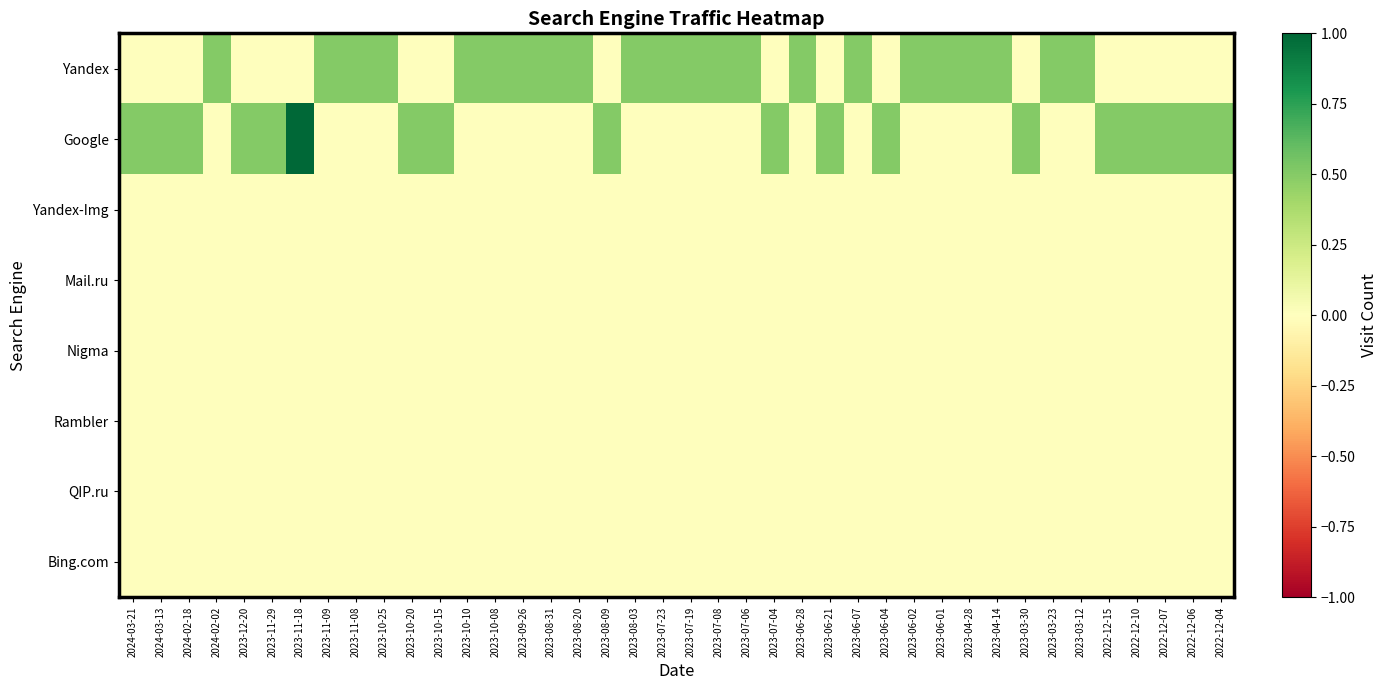

List the series in order of their peak value, lowest first.

Yandex-Img, Mail.ru, Nigma, Rambler, QIP.ru, Bing.com, Yandex, Google